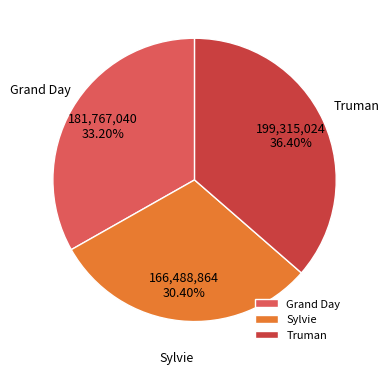

To the nearest percent, what is the combined percentage of Grand Day and Sylvie?

64%